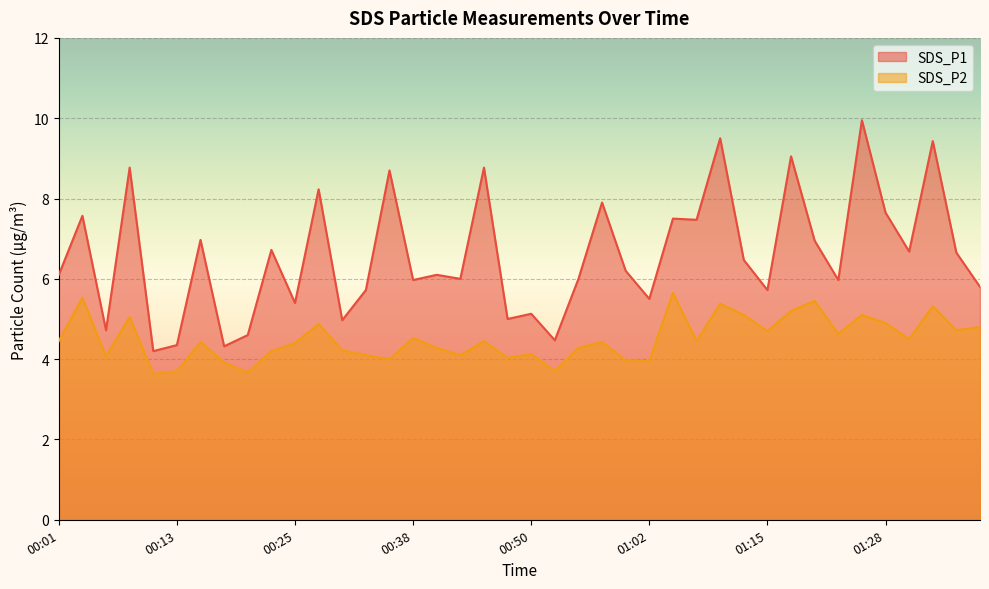

How many values in the SDS_P1 series exceed 6?

22